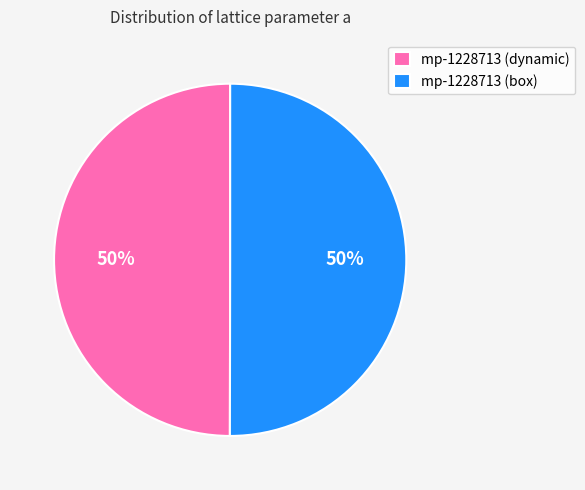

To the nearest percent, what is the combined percentage of mp-1228713 (box) and mp-1228713 (dynamic)?

100%